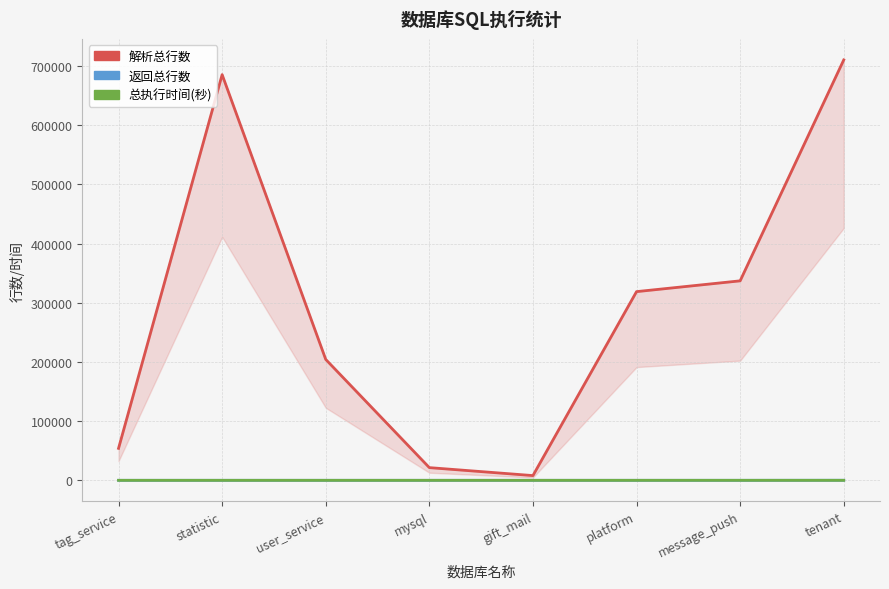

Where is the first local minimum for 返回总行数?

mysql